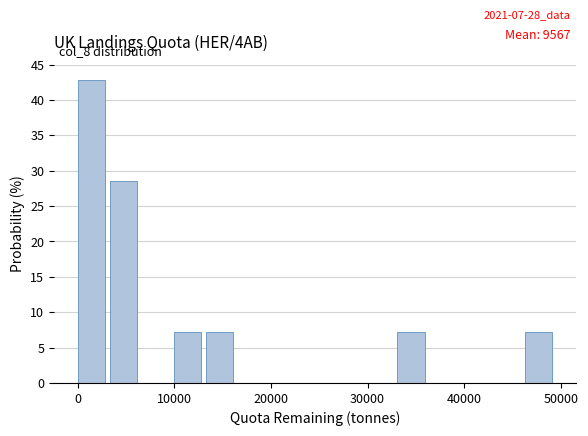

Around what value on the x-axis is the tallest bar? Give the approximate position of its centre, as read against the axis.

1000